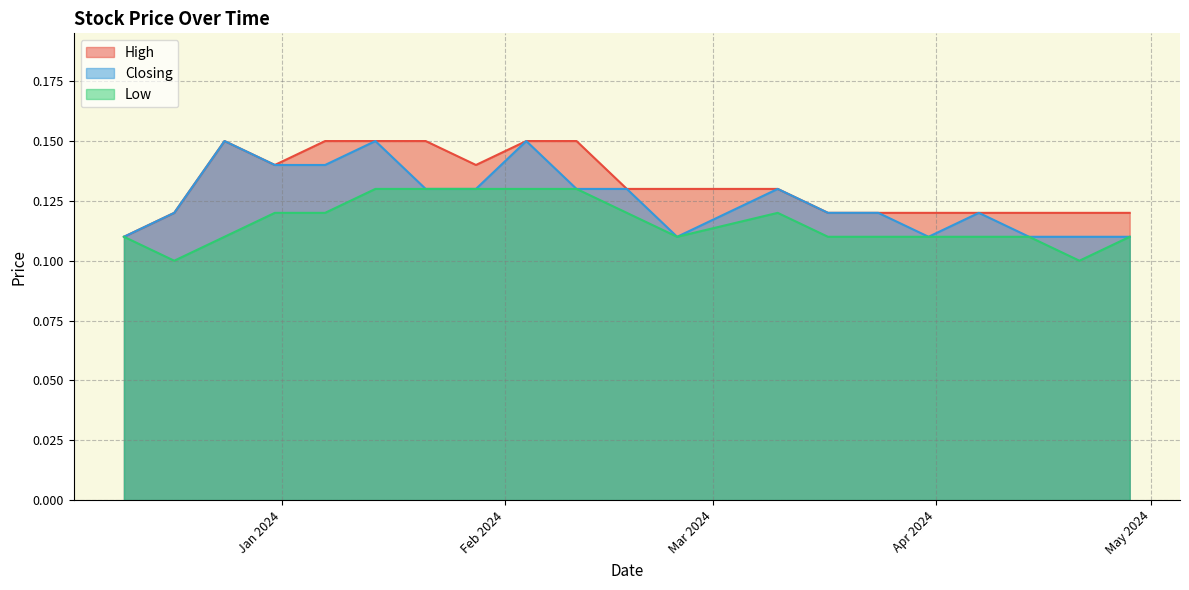

How many data points does each series have?

20